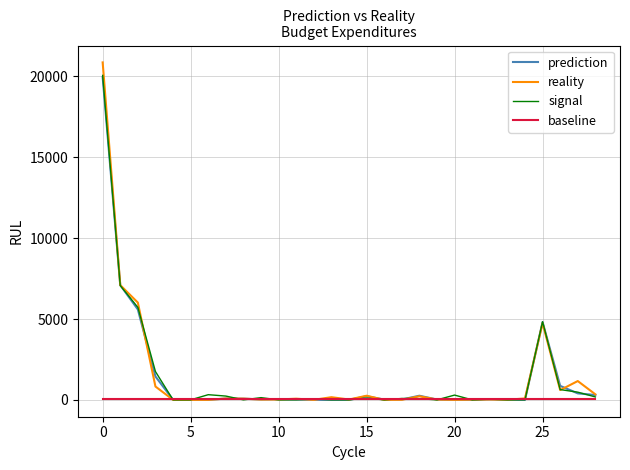

Which series has the widest spread of values?

reality